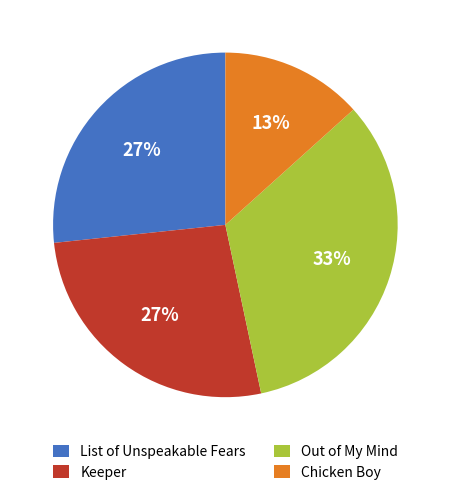

What percentage is the Chicken Boy slice, to the nearest percent?

13%